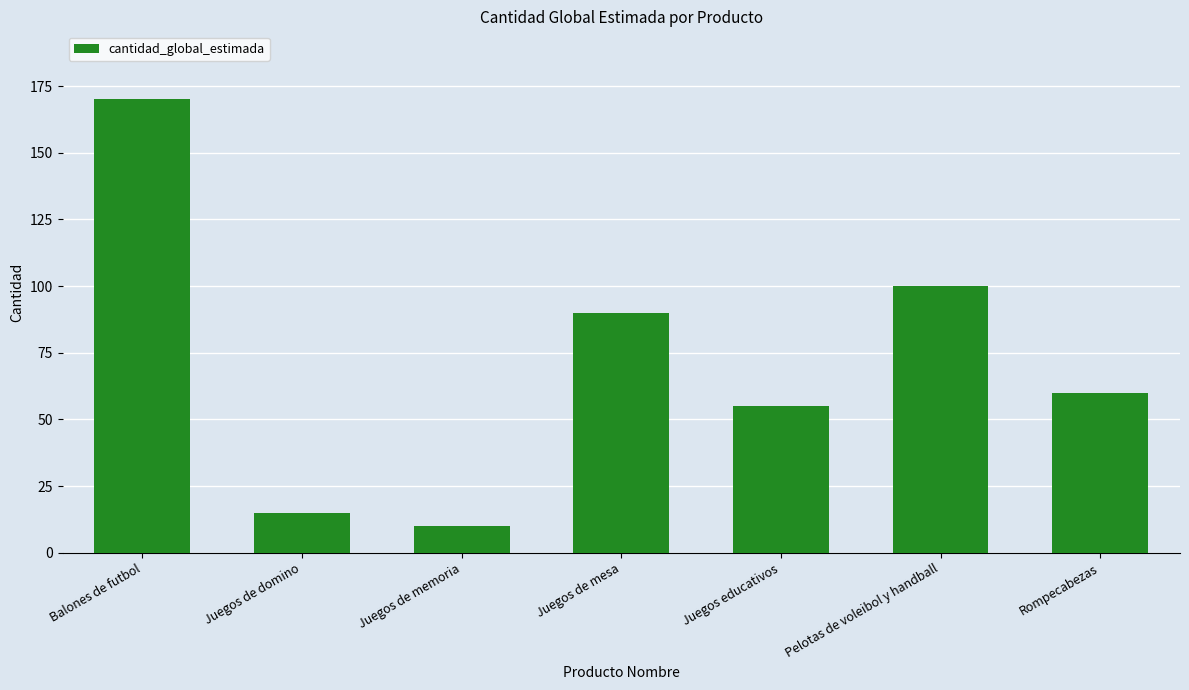

How many values are below 60?

3